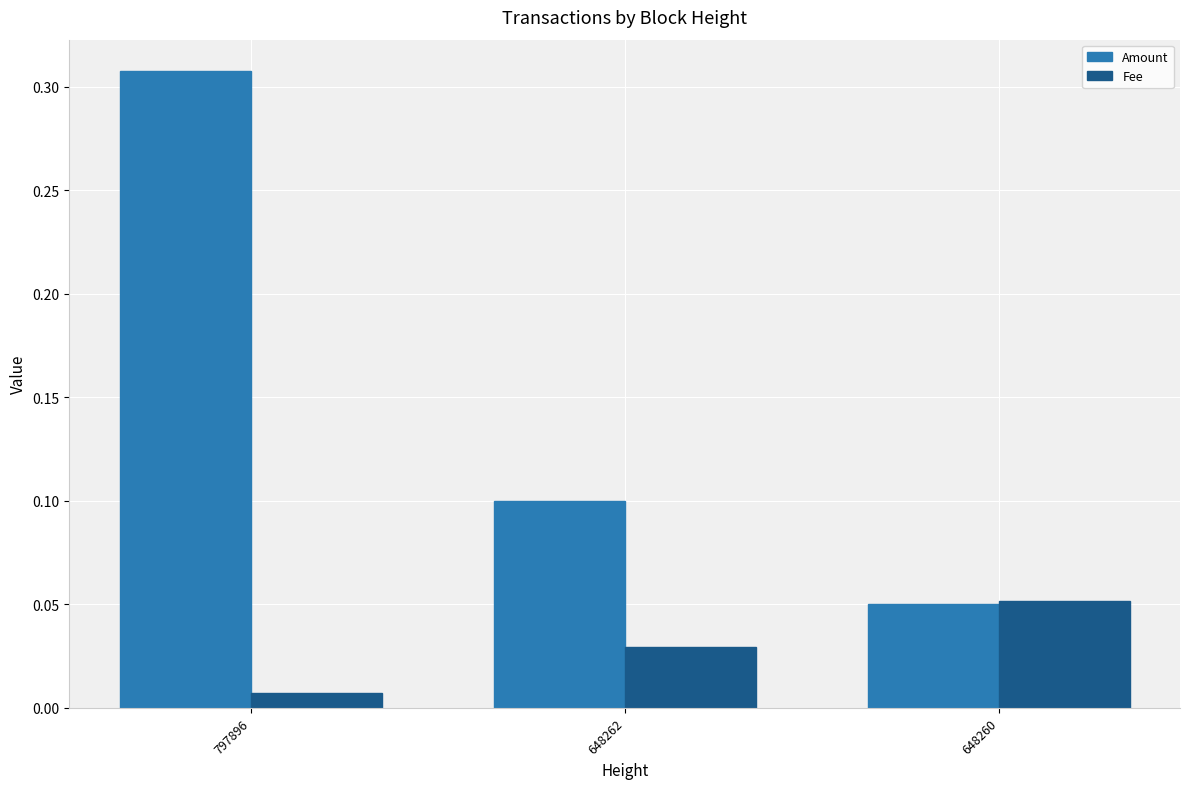

How many Amount values are between 0 and 1?

3